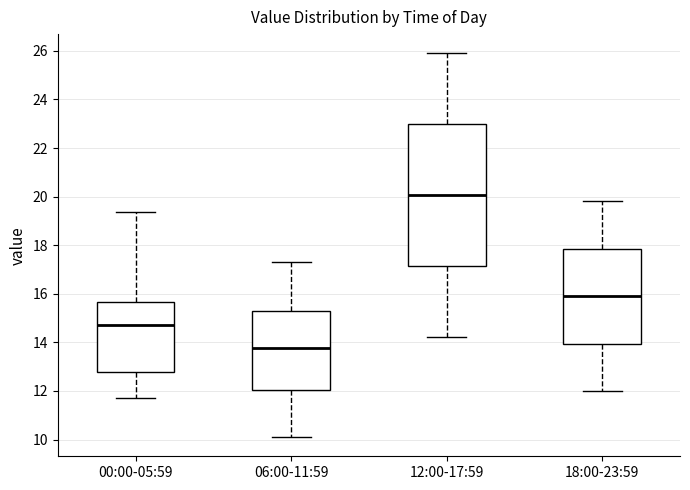

Reading left to right, read every box against the y-axis: the position of its median line, the range the box covers, and the ends of its whiskers. The values are not printed on the chart, so give them approximately, as read against the axis.

00:00-05:59: median 14.8, box 12.8 to 15.6, whiskers 11.8 to 19.4
06:00-11:59: median 13.8, box 12.0 to 15.4, whiskers 10.2 to 17.4
12:00-17:59: median 20.0, box 17.2 to 23.0, whiskers 14.2 to 26.0
18:00-23:59: median 16.0, box 14.0 to 17.8, whiskers 12.0 to 19.8